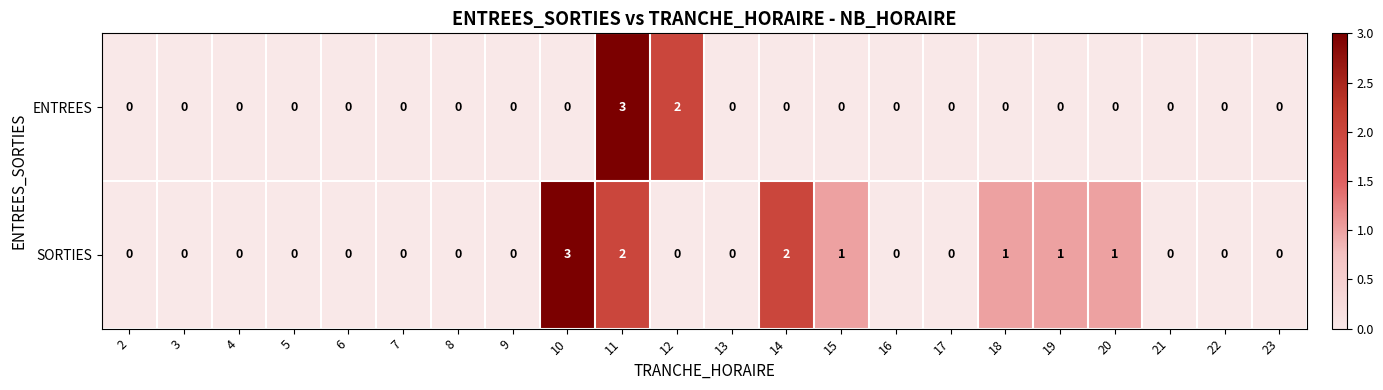

The SORTIES series shows 2 at 13. True or false?

False